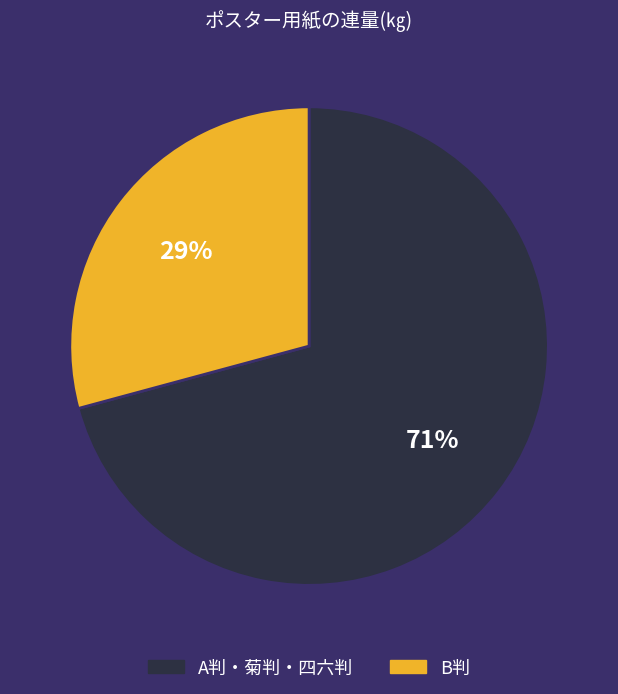

Is there a majority slice in this chart?

Yes